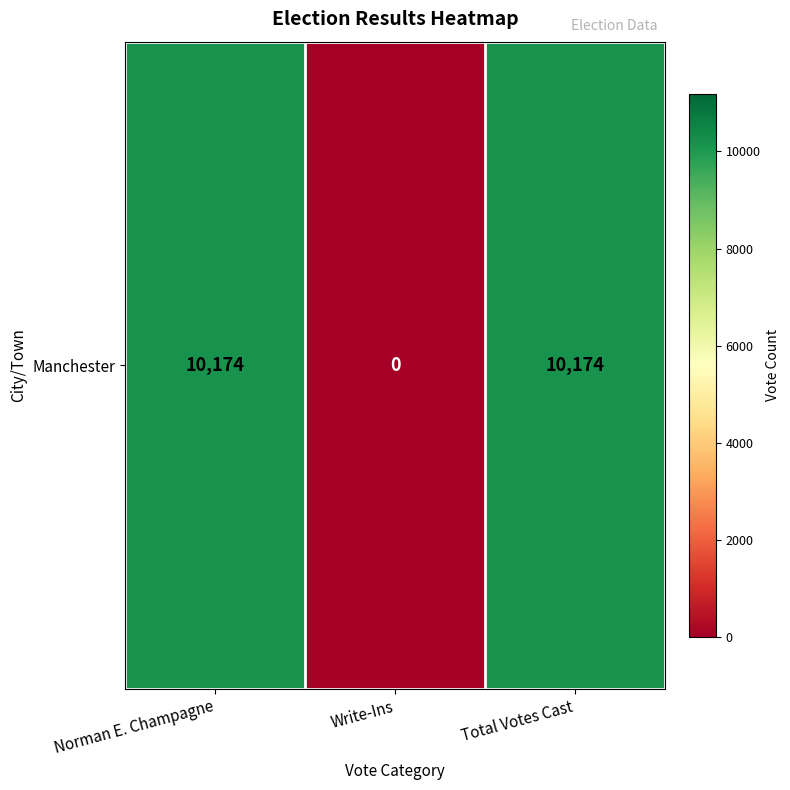

What is the greatest value displayed?

10174